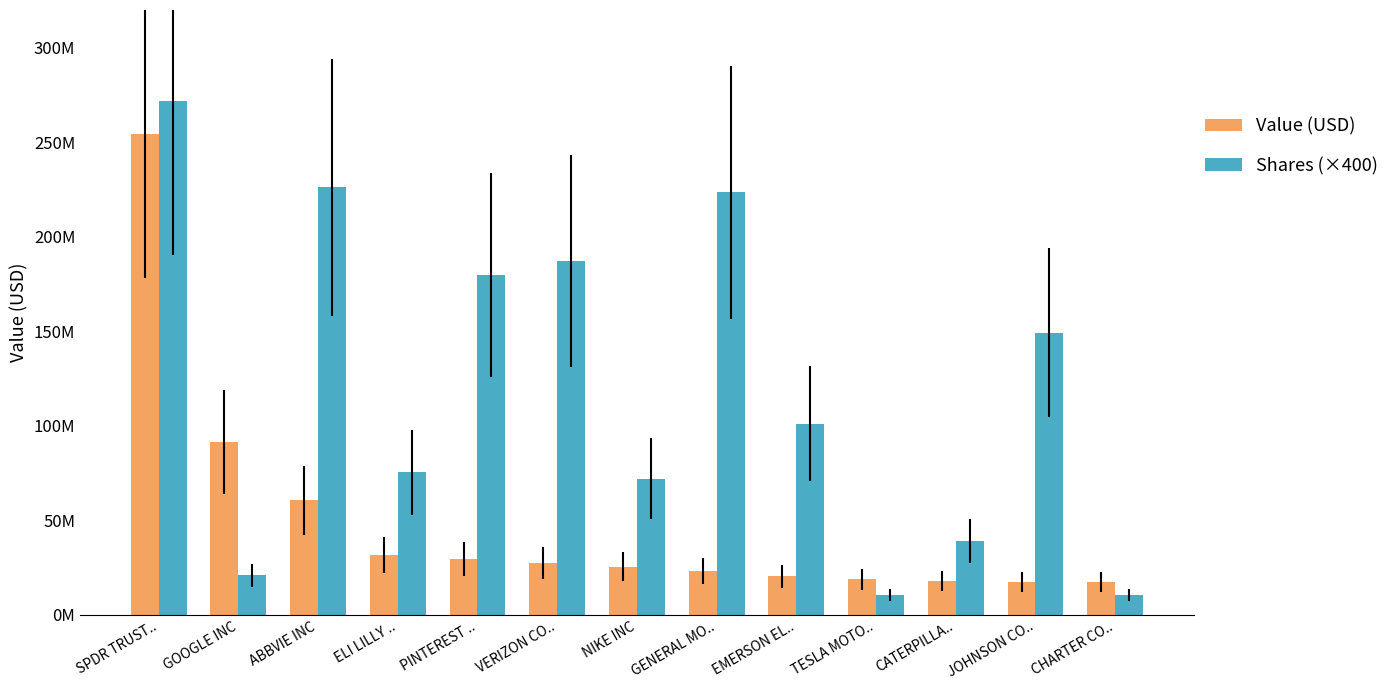

What is the minimum value shown in the chart?

10494400